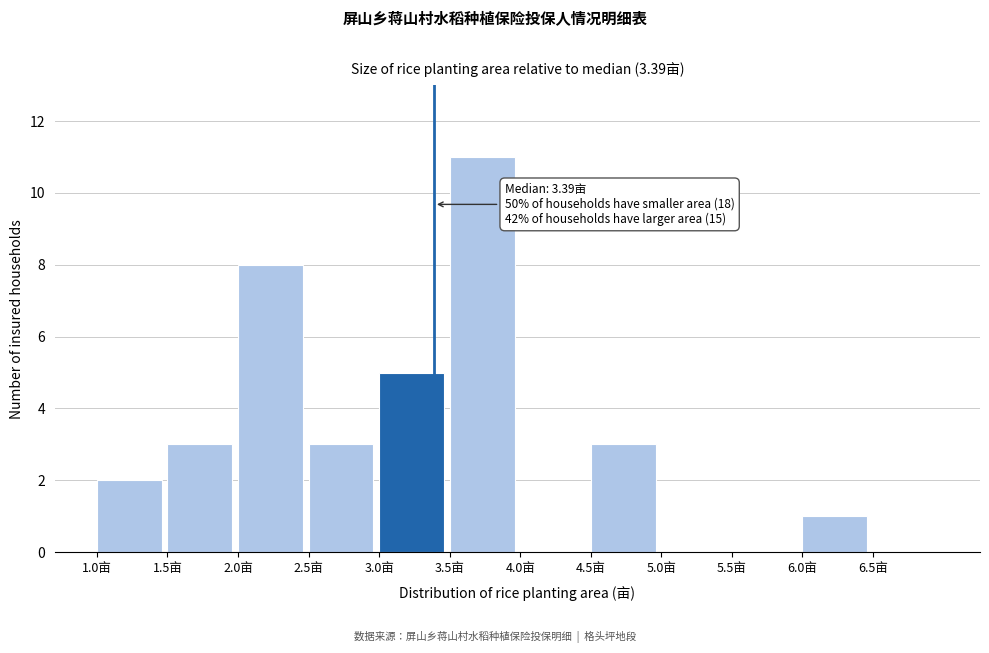

Over which range of the x-axis is the bar tallest?

3.5 to 4.0